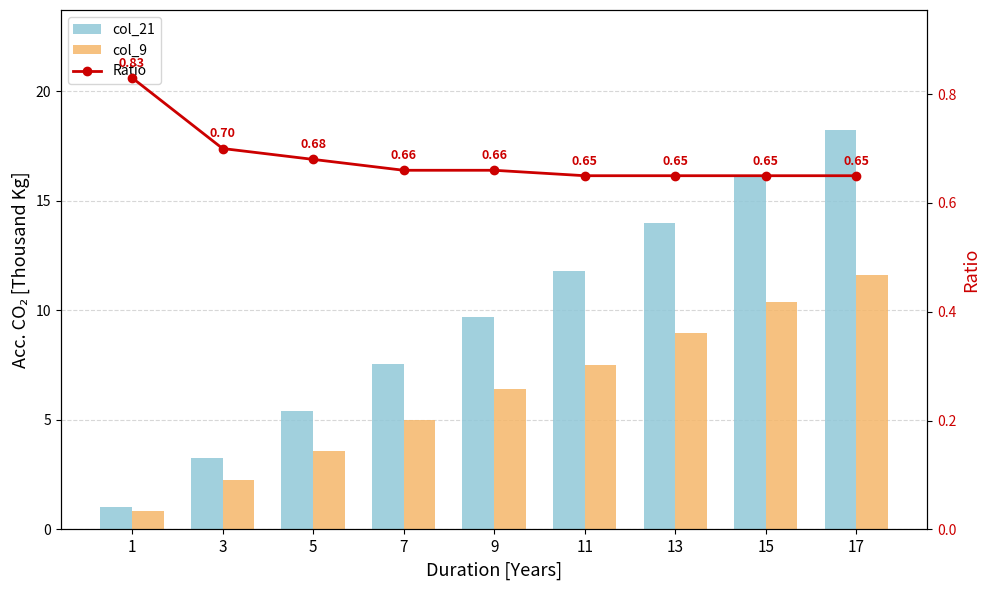

True or false: col_9 has a value of 7.5 at 11.

True